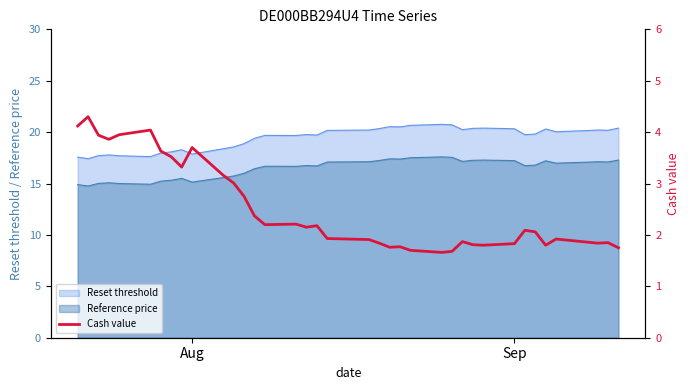

What is the difference between the maximum and minimum values?

2.6